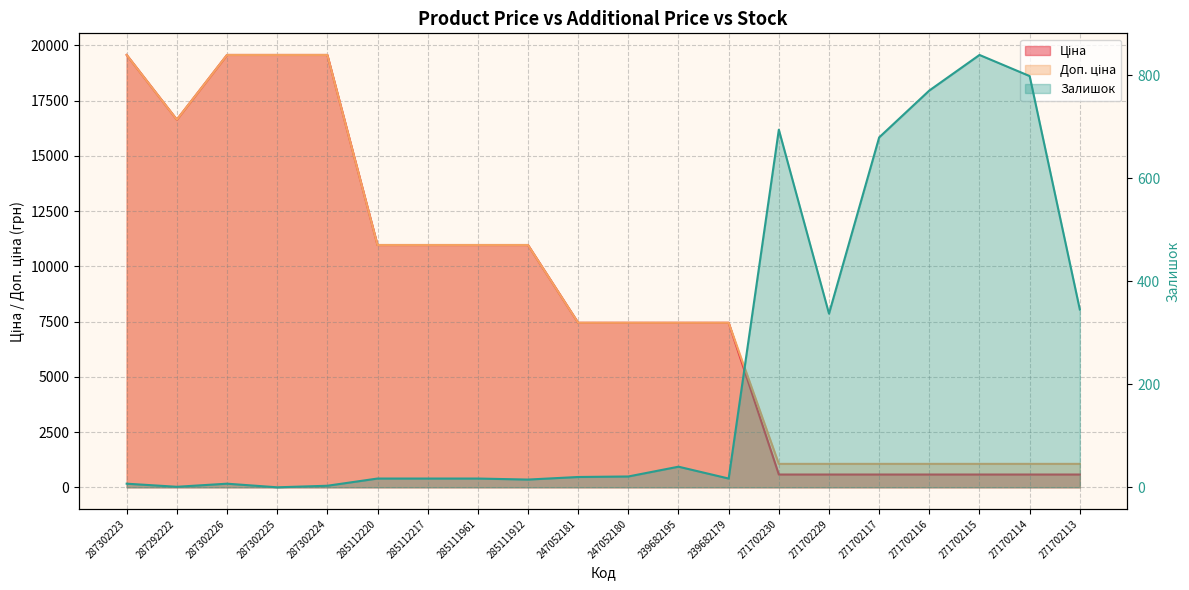

What is the label of the 4th point from the right?

271702116